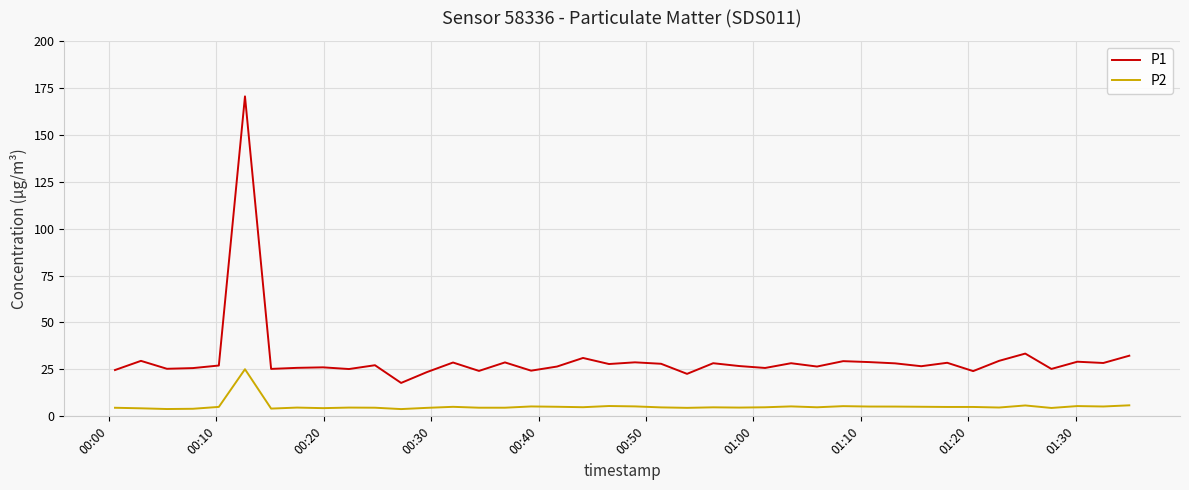

True or false: P1 and P2 intersect in this chart.

False